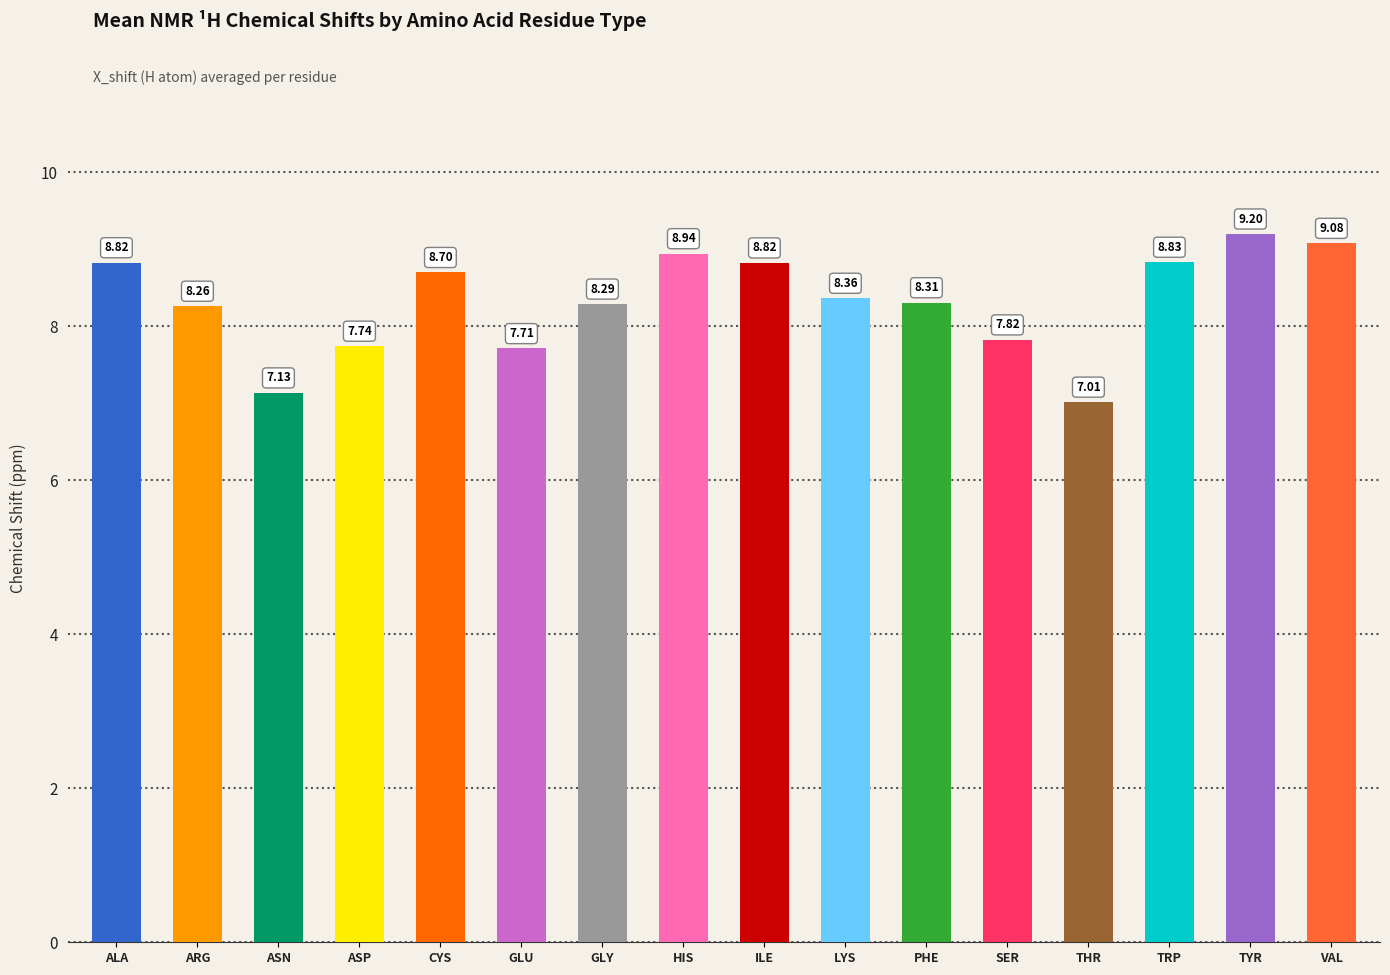

What is the value of the 3rd bar from the left?

7.1